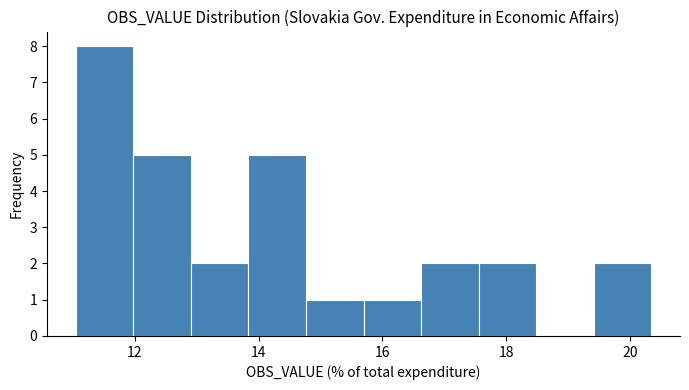

Reading left to right, list every bar in this chart as the range it spans on the x-axis followed by its height. Neither the bar edges nor the heights are printed on the chart, so give them approximately, as read against the axes.

11.0 to 12.0: 8
12.0 to 13.0: 5
13.0 to 13.8: 2
13.8 to 14.8: 5
14.8 to 15.6: 1
15.6 to 16.6: 1
16.6 to 17.6: 2
17.6 to 18.4: 2
18.4 to 19.4: 0
19.4 to 20.4: 2